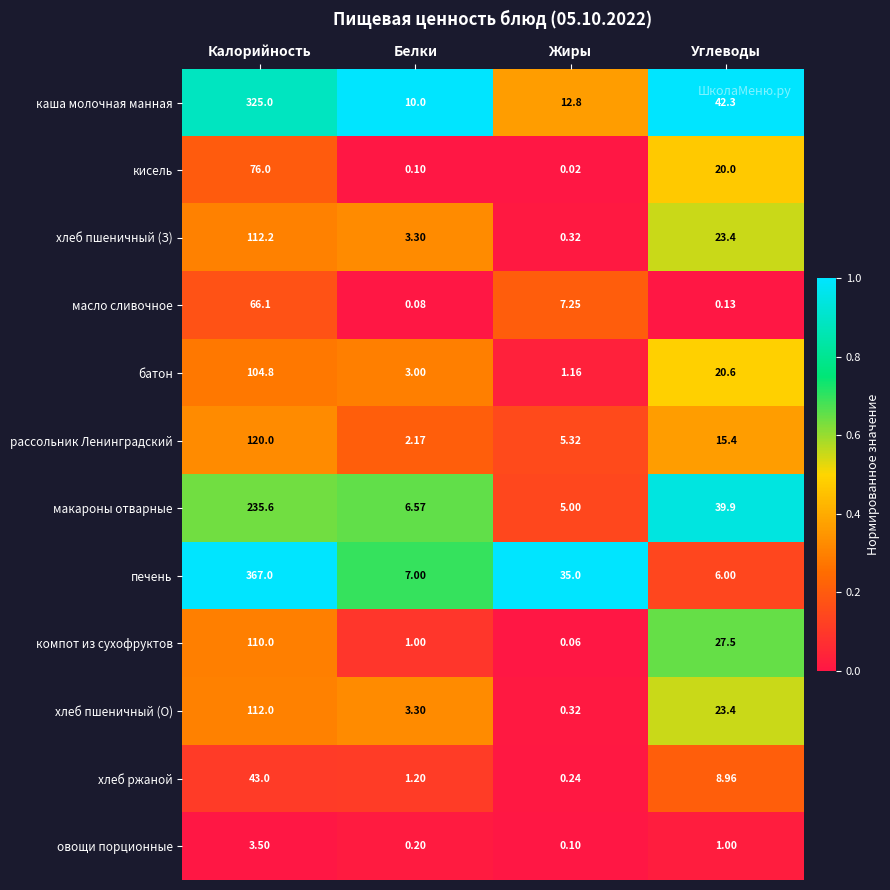

Rank the series by their maximum value, from highest to lowest.

печень, каша молочная манная, макароны отварные, рассольник Ленинградский, хлеб пшеничный (З), хлеб пшеничный (О), компот из сухофруктов, батон, кисель, масло сливочное, хлеб ржаной, овощи порционные